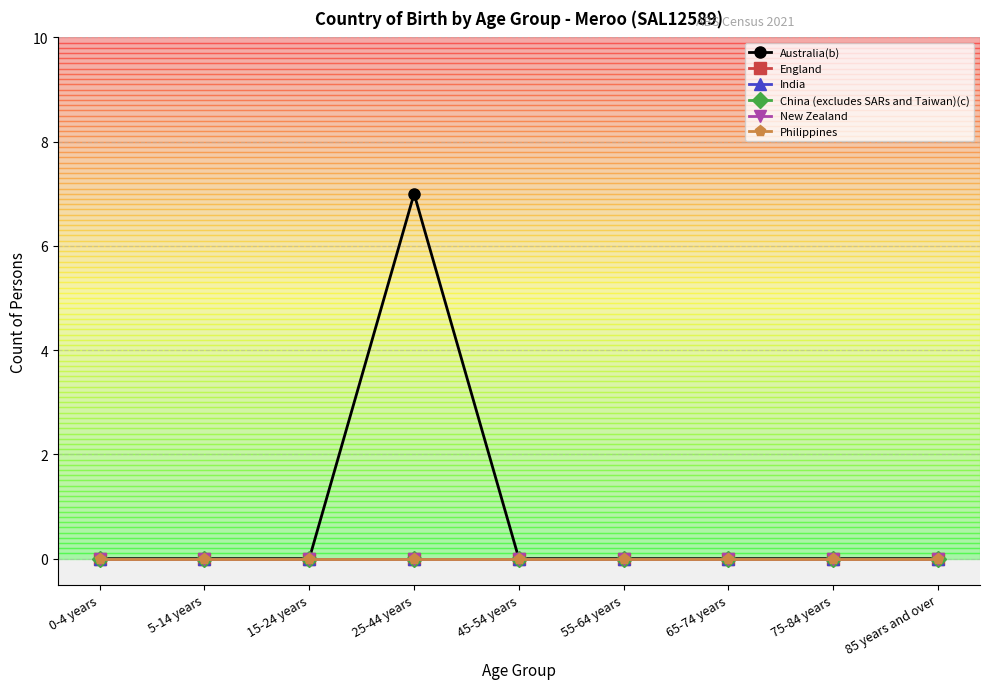

At how many categories does at least one series exceed 6?

1